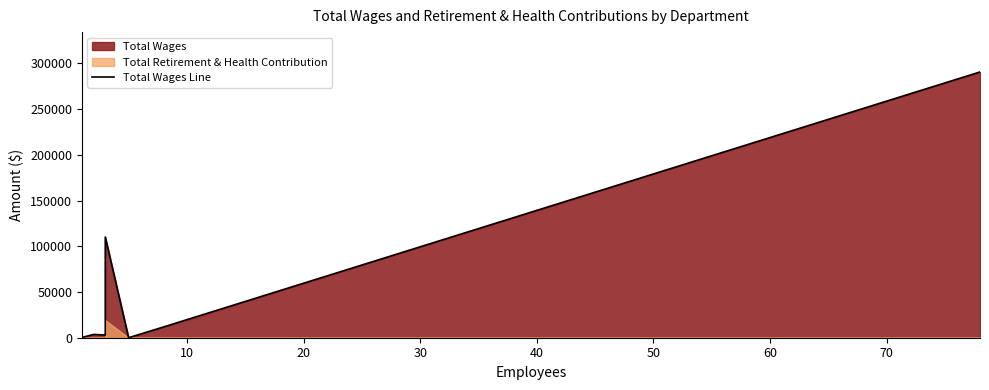

True or false: there are more than 0 points higher than both neighbors.

True